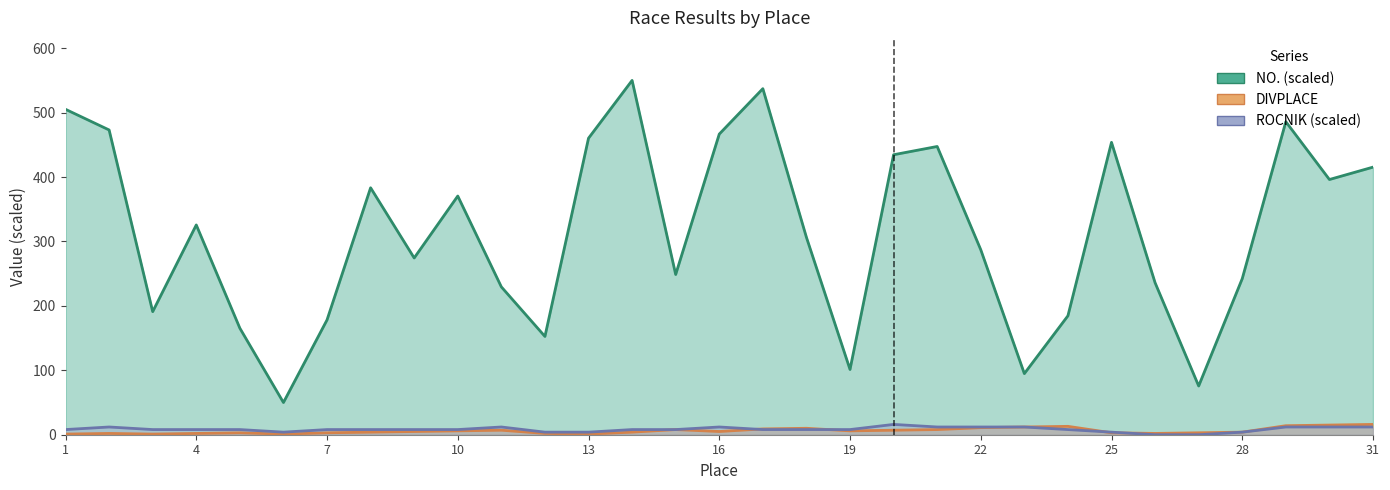

Rank the series by their maximum value, from highest to lowest.

NO., DIVPLACE, ROCNIK